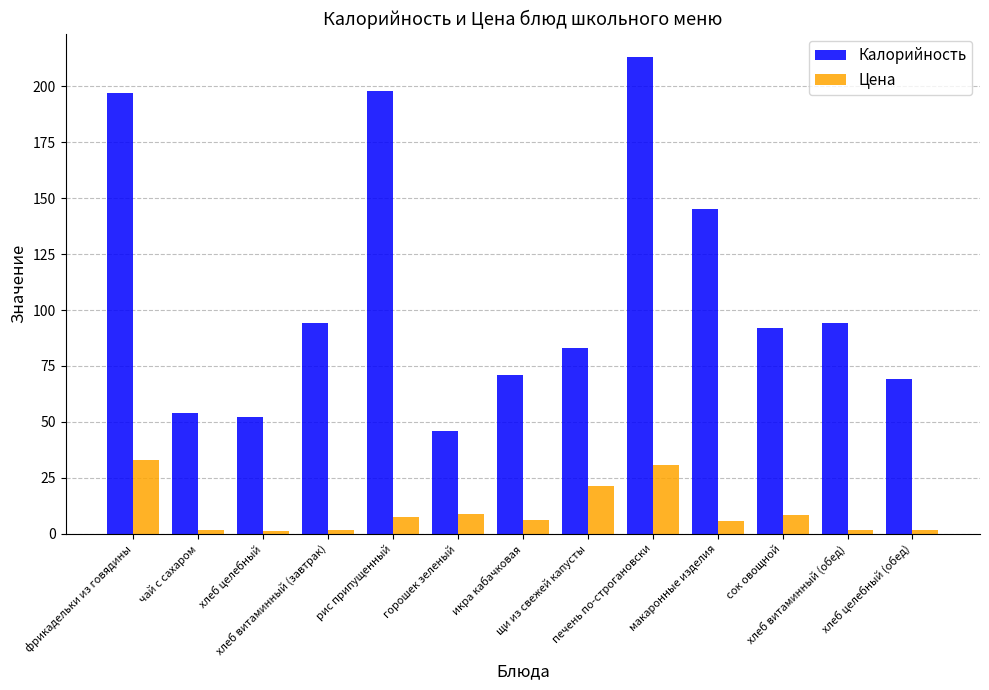

At which label does Калорийность first exceed 92?

фрикадельки из говядины